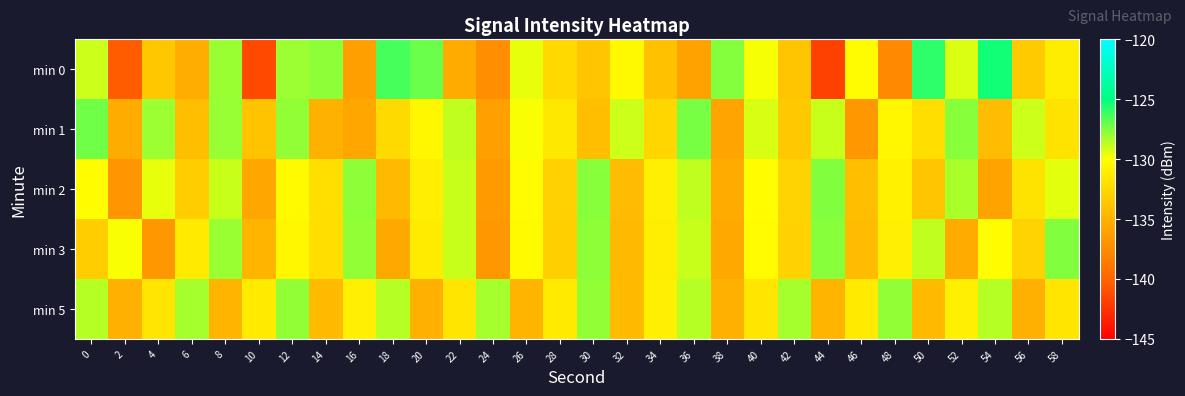

At how many categories does at least one series exceed -136?

30